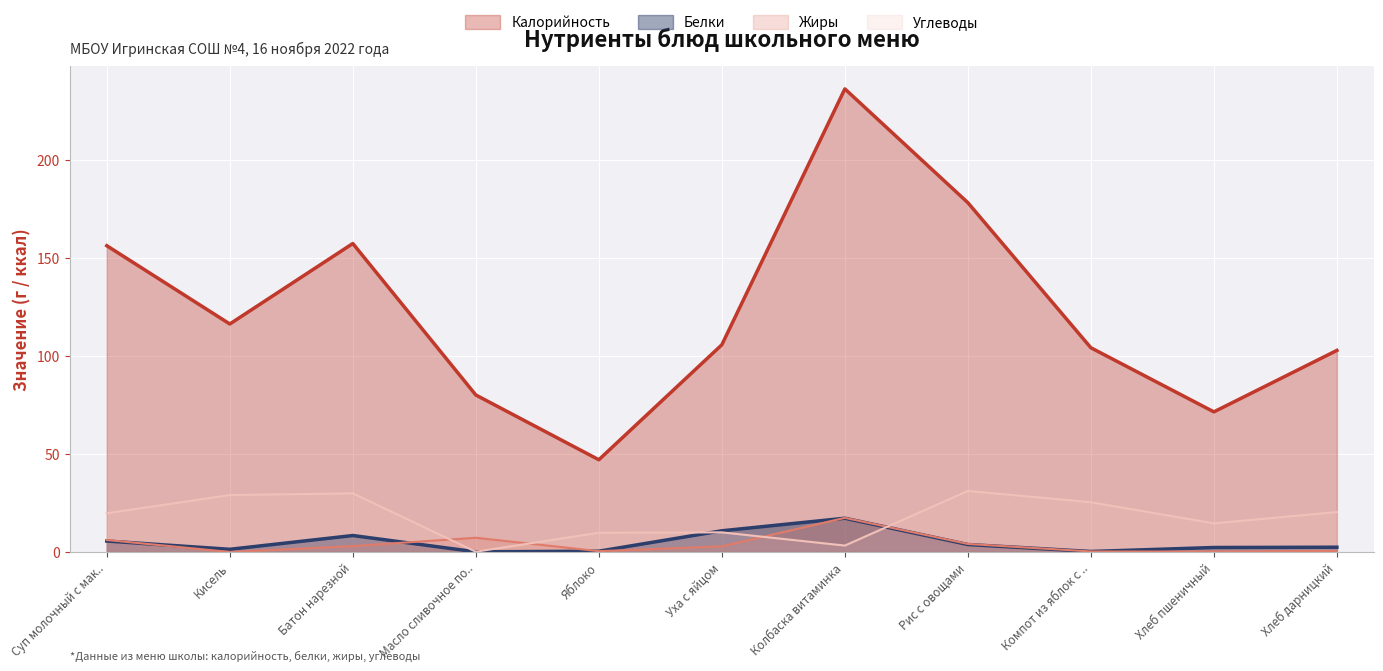

In Углеводы, how many points are lower than both neighbors (excluding endpoints)?

3